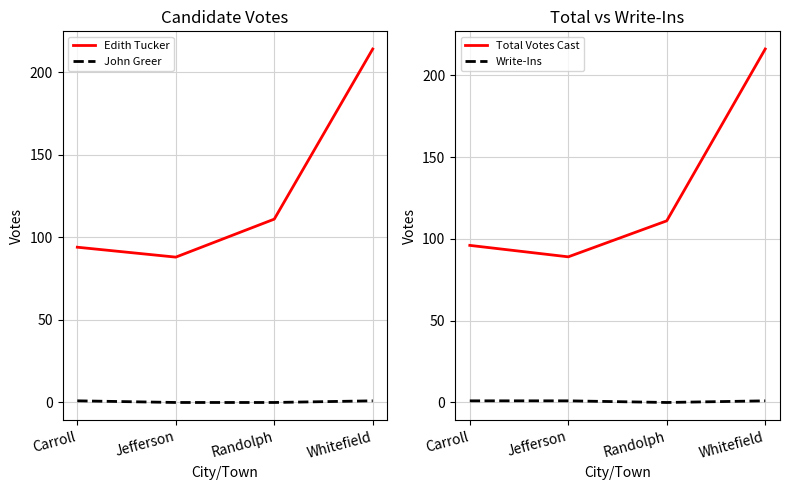

True or false: Write-Ins and Total Votes Cast cross at least once.

False